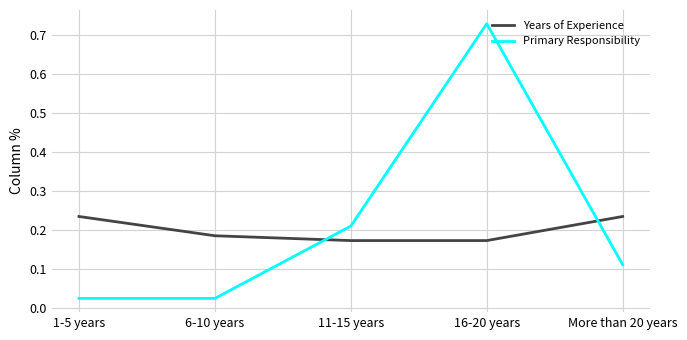

At which category is the sum across all series the highest?

16-20 years